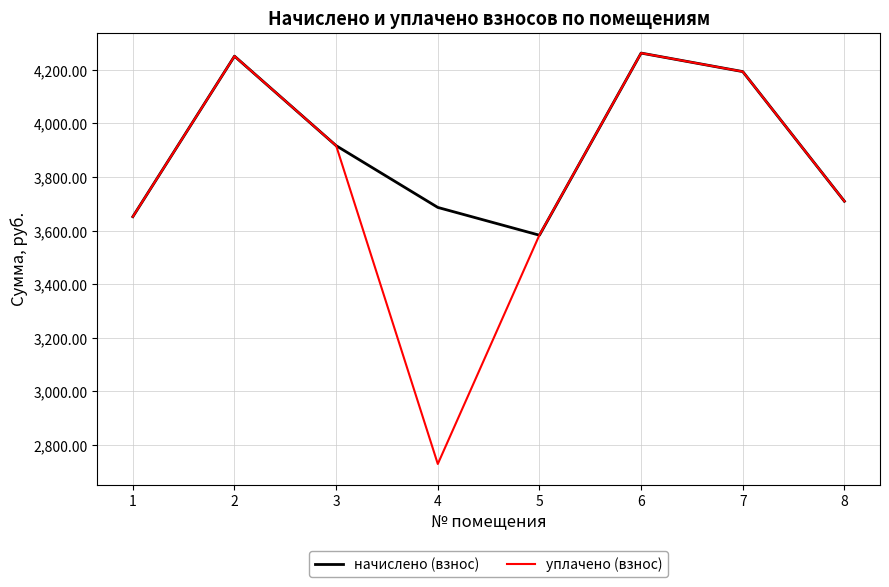

List the series in order of their overall mean, lowest first.

уплачено (взнос), начислено (взнос)